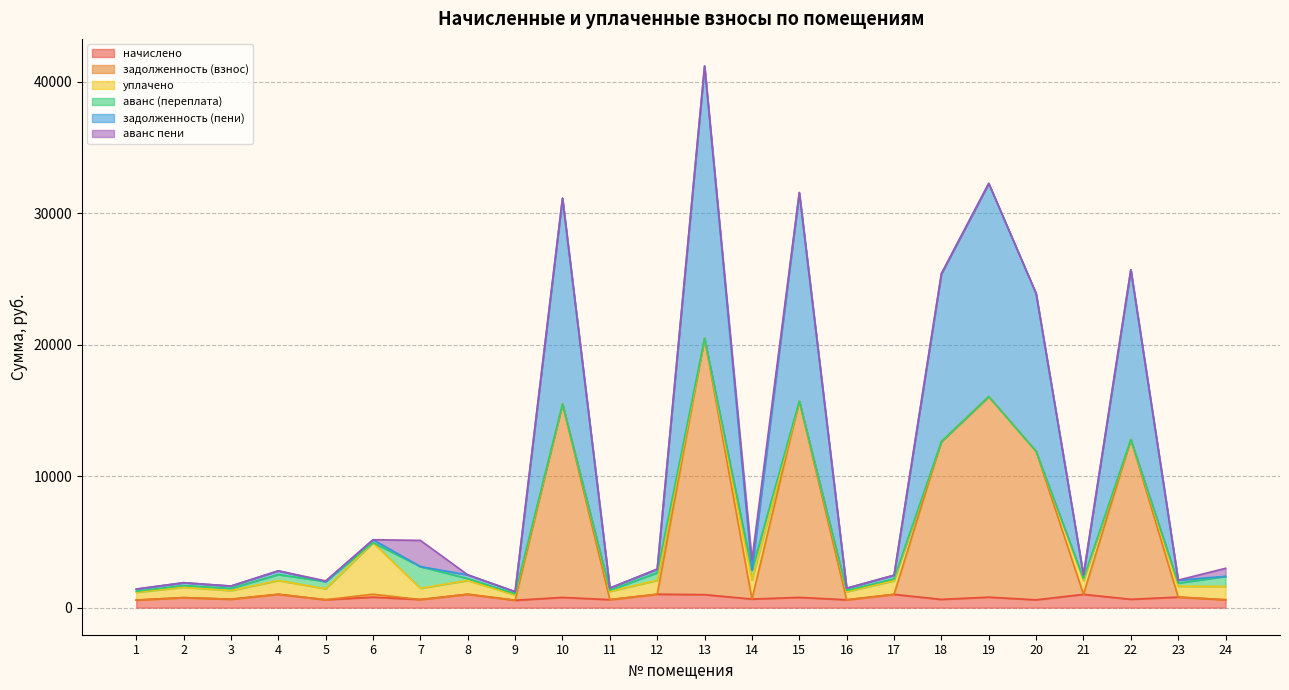

At which category is the sum across all series the highest?

13